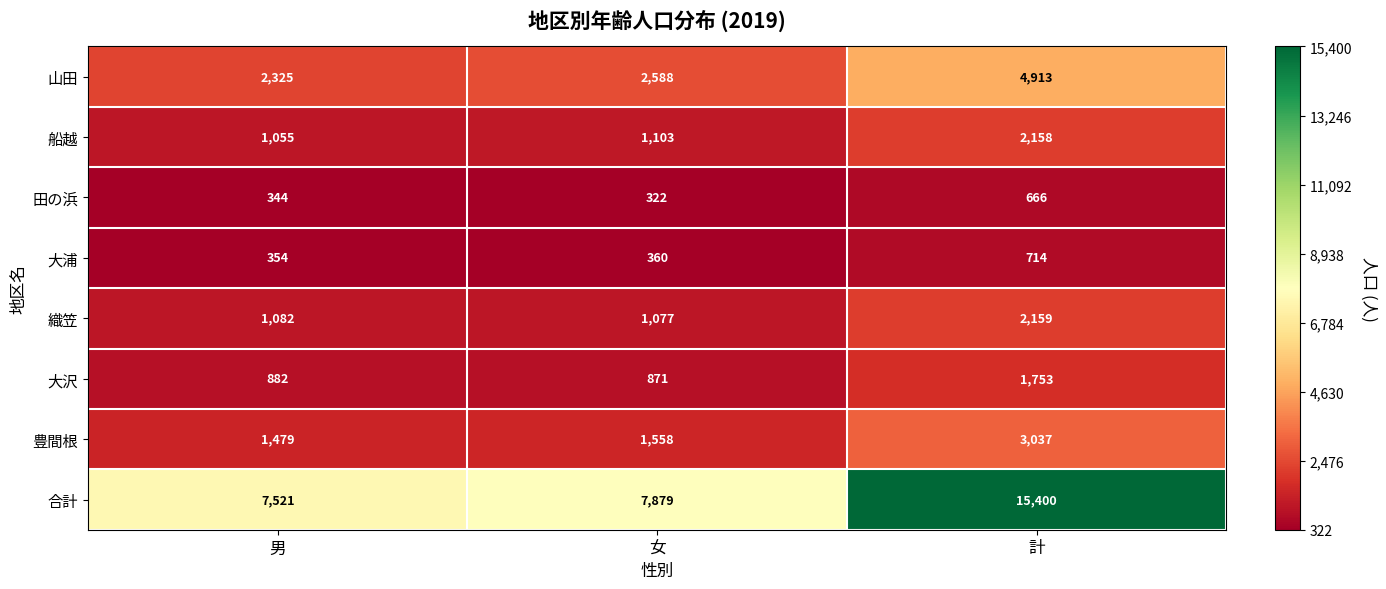

Read the 船越 value at 男, to the nearest 50.

1050